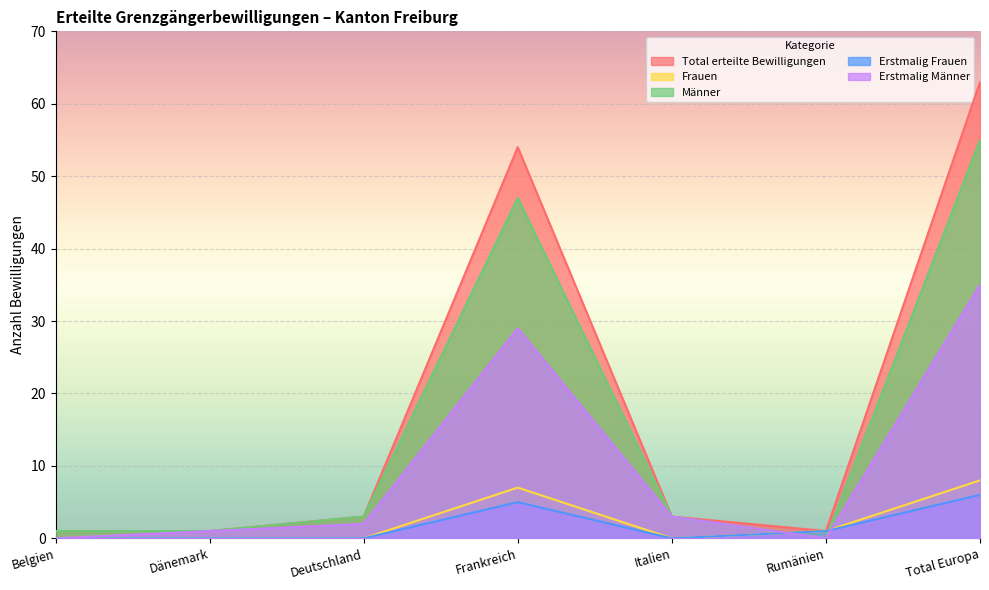

What position from the right is Deutschland?

5